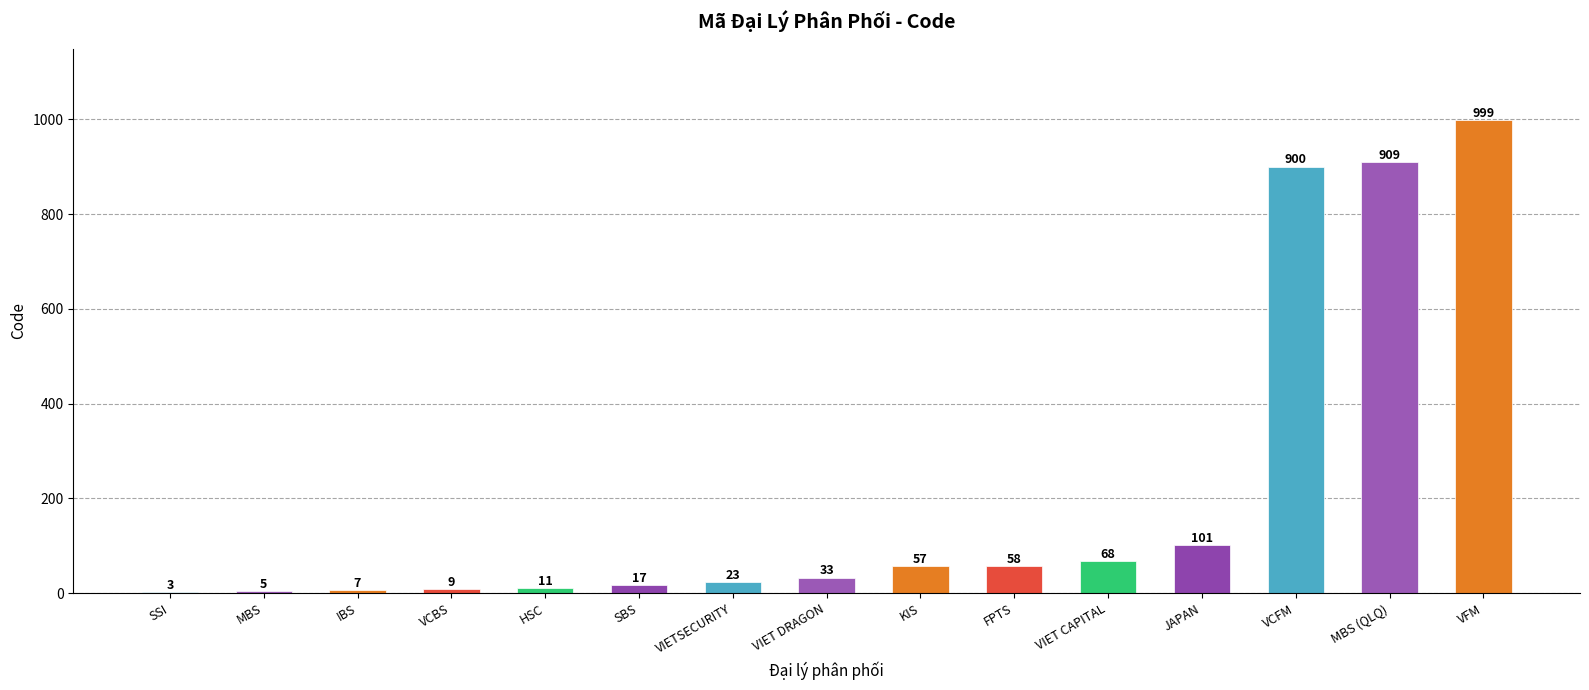

Where is the data nearest to the value 501?

VCFM